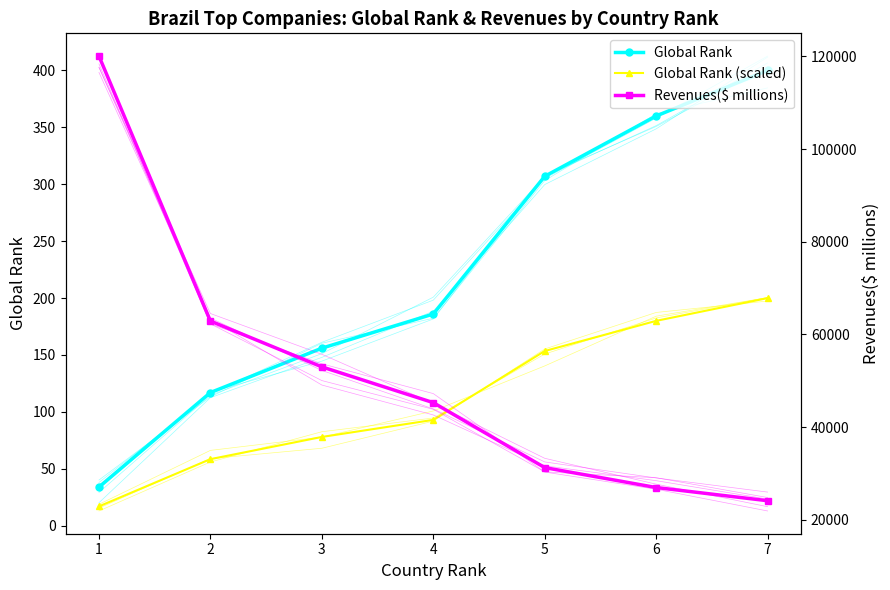

The Global Rank (scaled) series shows 200.0 at 7. True or false?

True